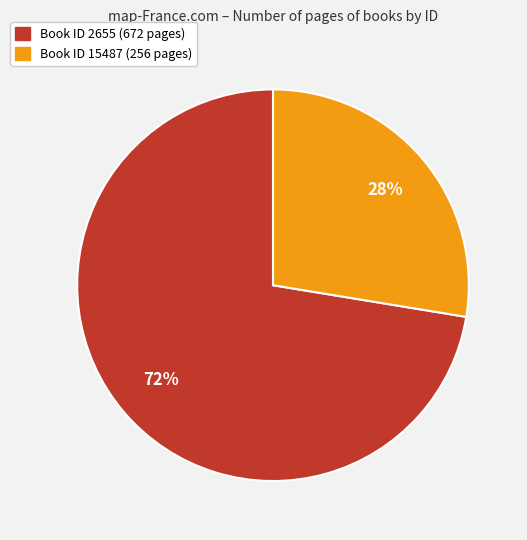

To the nearest percent, what is the average slice percentage?

50%